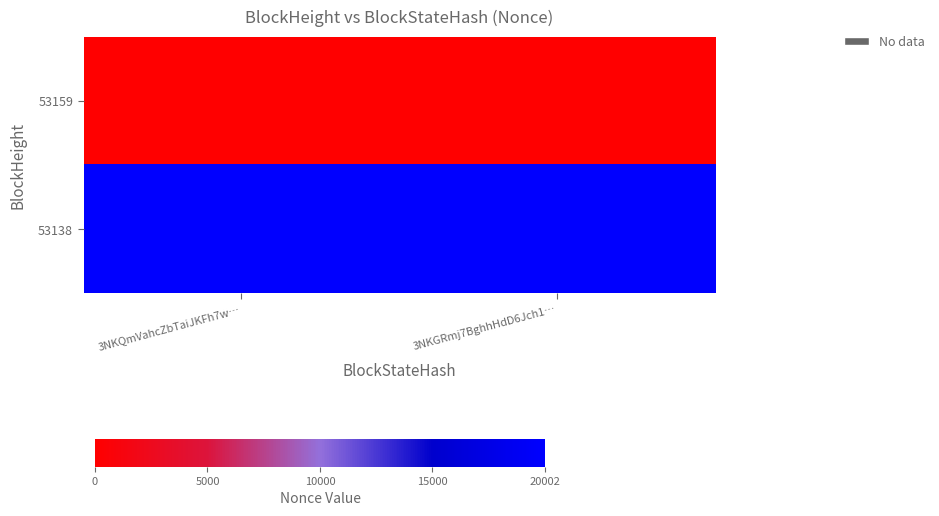

Rank the series by their maximum value, from highest to lowest.

53138, 53159